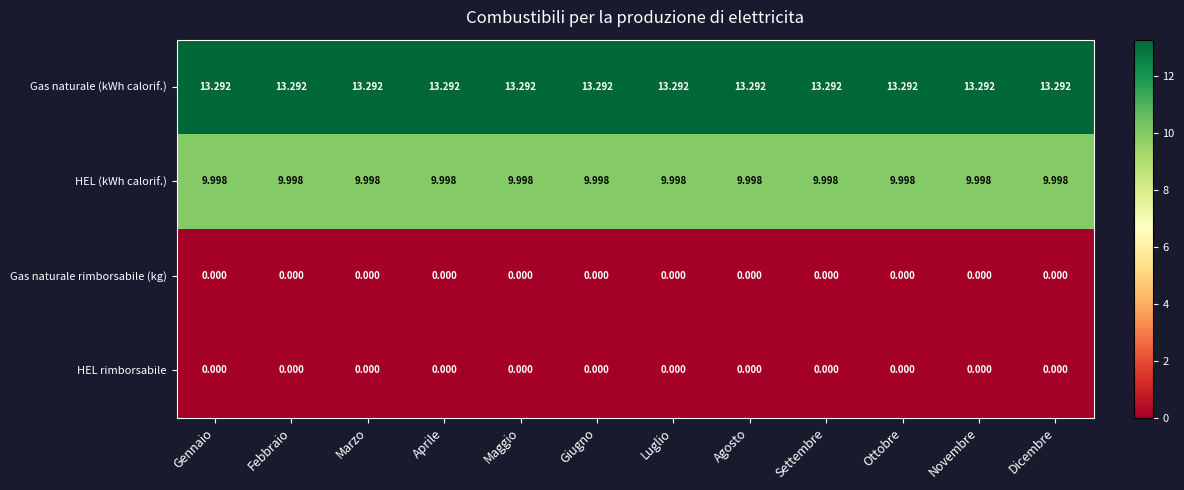

Is the value of Gas naturale rimborsabile (kg) at Gennaio greater than the value of HEL (kWh calorif.) at Febbraio?

No